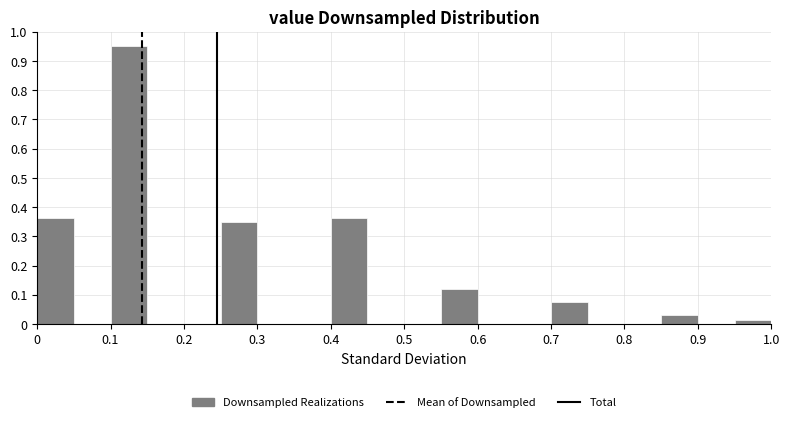

What is the height of the bar covering 0.55 to 0.60 on the x-axis? The values are not printed on the chart, so give them approximately, as read against the axis.

0.12